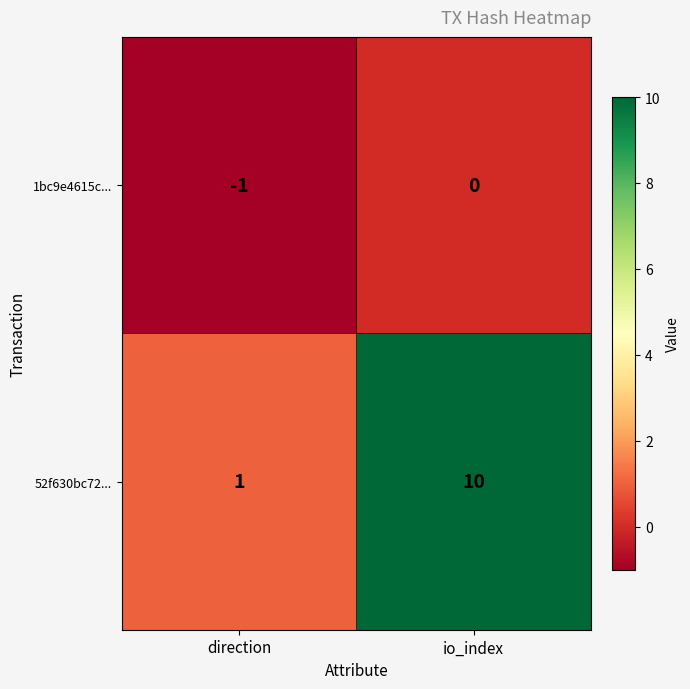

At how many categories does at least one series exceed 7?

1